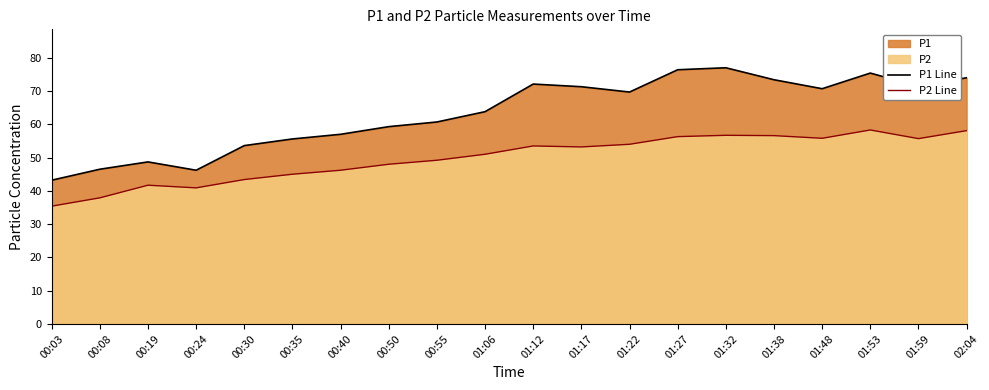

What position from the right is 01:06?

11